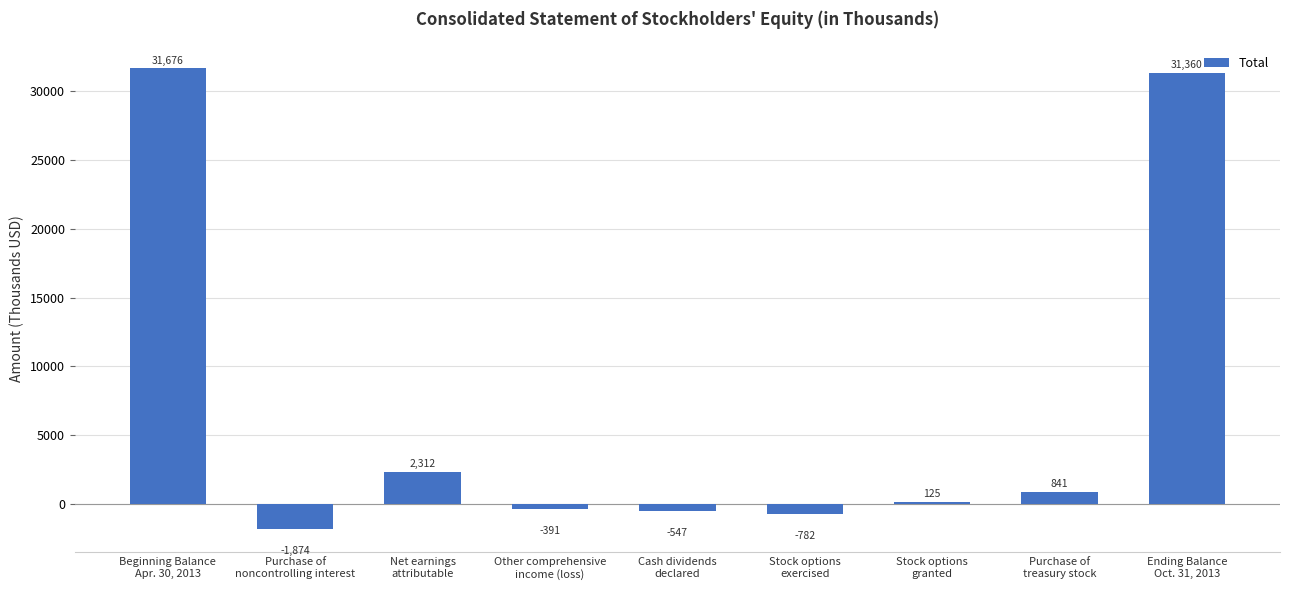

Rank the categories by value from lowest to highest.

Purchase of
noncontrolling interest, Stock options
exercised, Cash dividends
declared, Other comprehensive
income (loss), Stock options
granted, Purchase of
treasury stock, Net earnings
attributable, Ending Balance
Oct. 31, 2013, Beginning Balance
Apr. 30, 2013